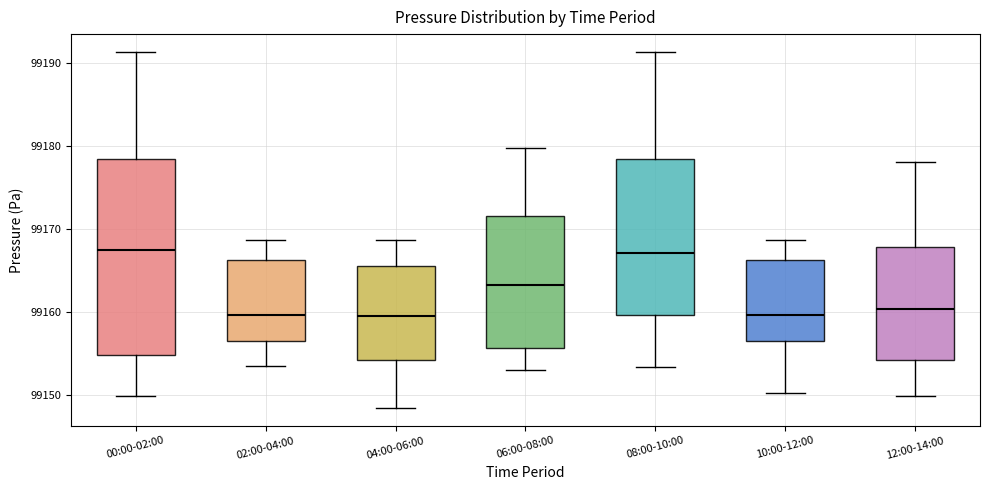

Reading left to right, read every box against the y-axis: the position of its median line, the range the box covers, and the ends of its whiskers. The values are not printed on the chart, so give them approximately, as read against the axis.

00:00-02:00: median 99168, box 99155 to 99178, whiskers 99150 to 99191
02:00-04:00: median 99160, box 99157 to 99166, whiskers 99154 to 99169
04:00-06:00: median 99160, box 99154 to 99166, whiskers 99149 to 99169
06:00-08:00: median 99163, box 99156 to 99172, whiskers 99153 to 99180
08:00-10:00: median 99167, box 99160 to 99178, whiskers 99153 to 99191
10:00-12:00: median 99160, box 99157 to 99166, whiskers 99150 to 99169
12:00-14:00: median 99160, box 99154 to 99168, whiskers 99150 to 99178